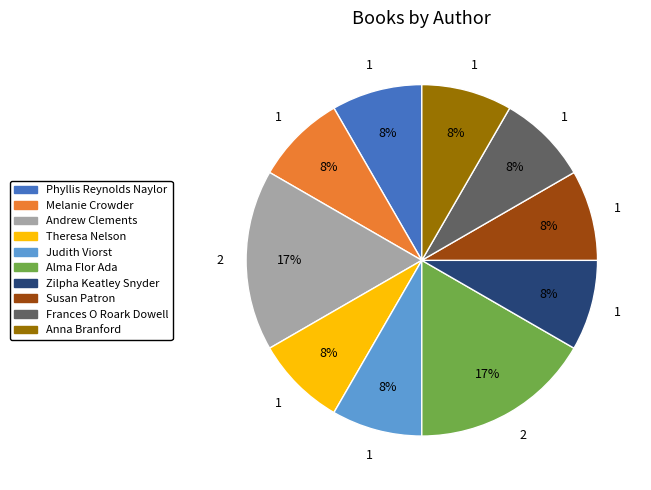

To the nearest percent, what is the average slice percentage?

10%